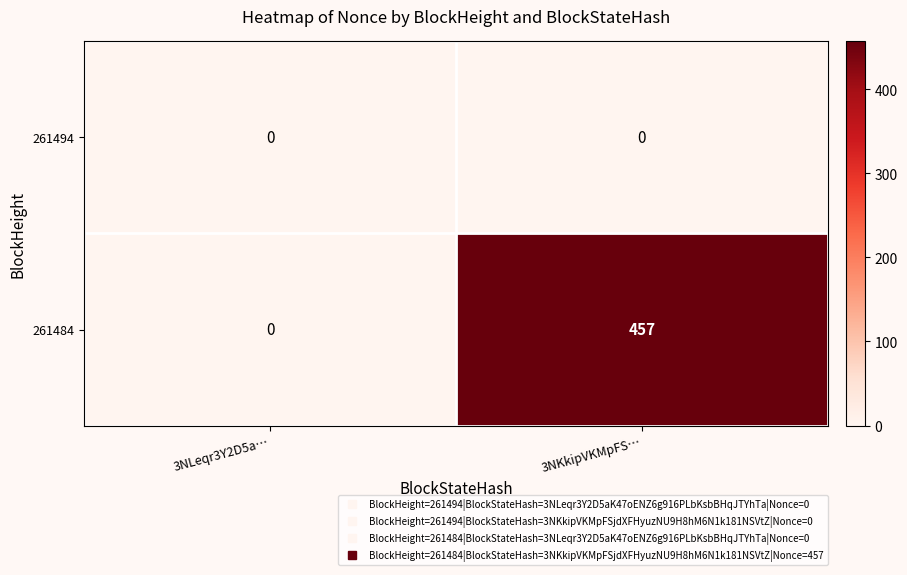

What is the spread (max minus min) of values at 3NKkipVKMpFS…?

457